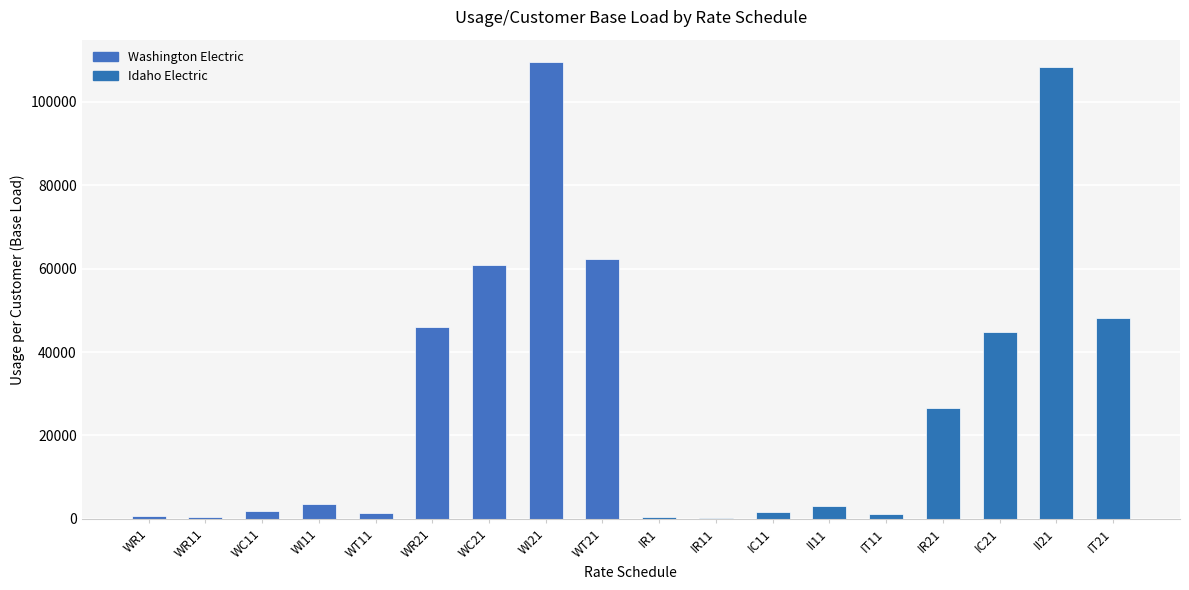

What is the maximum value shown in the chart?

109435